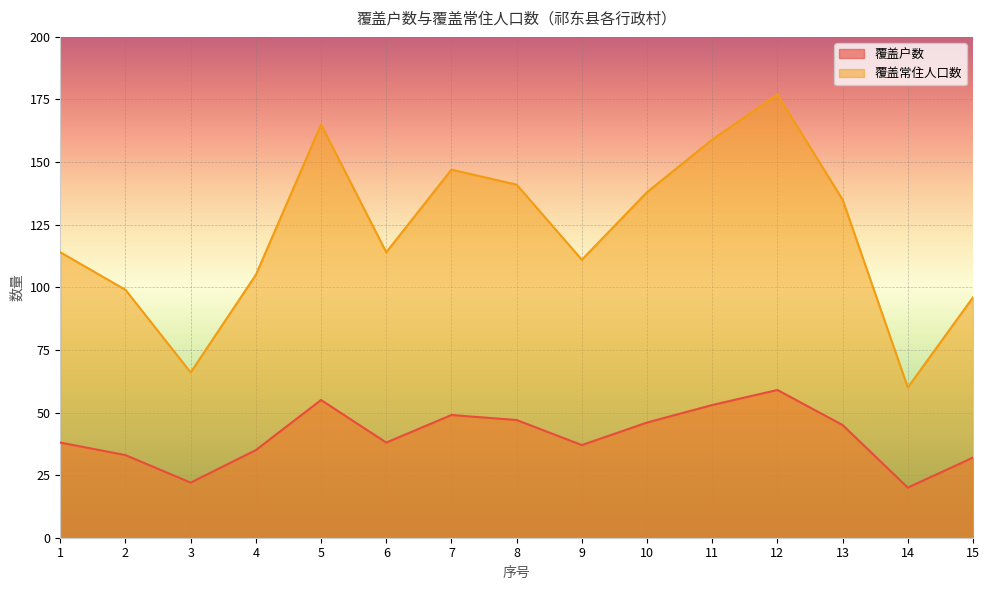

What is the total value across all series at 14?

80